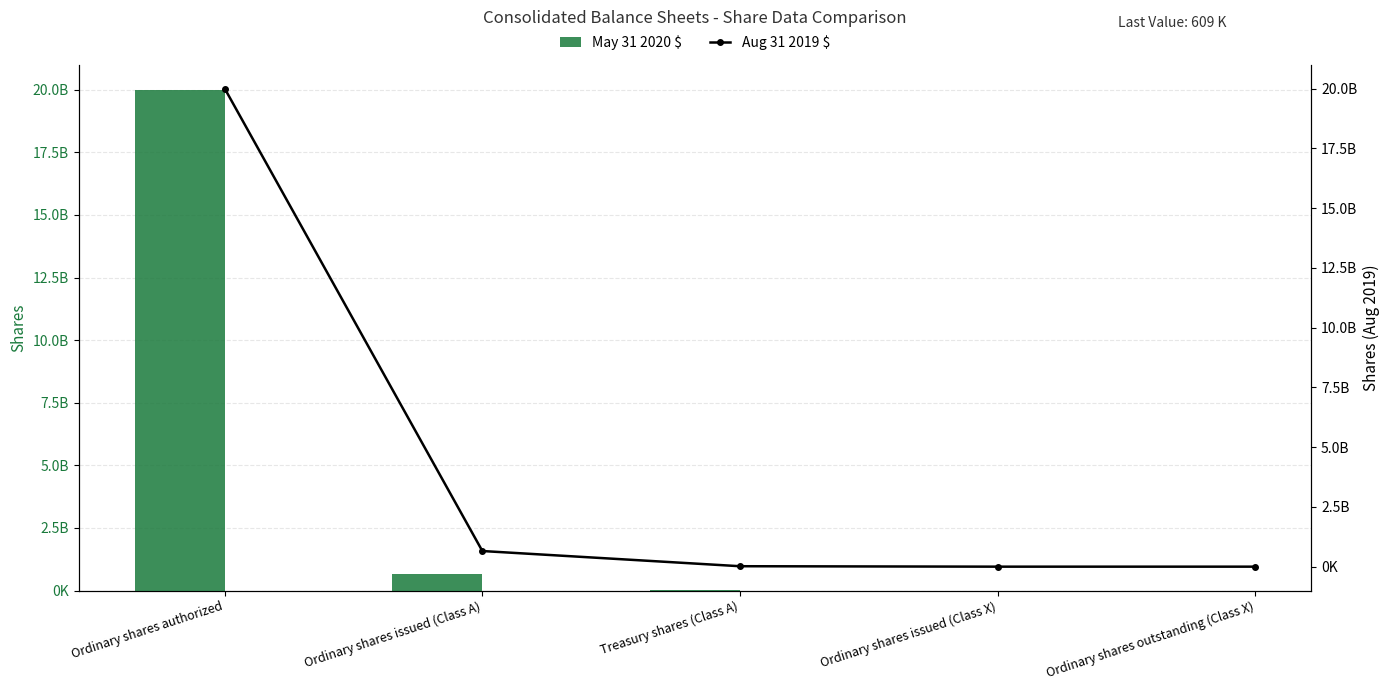

Where does the May 31 2020 $ series first go above 27565988?

Ordinary shares authorized